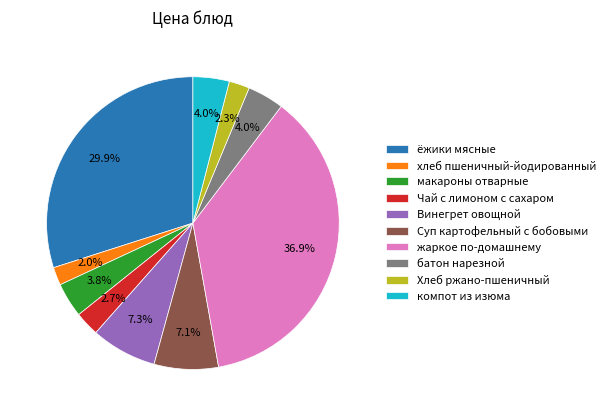

Does жаркое по-домашнему represent more than half of the total?

No